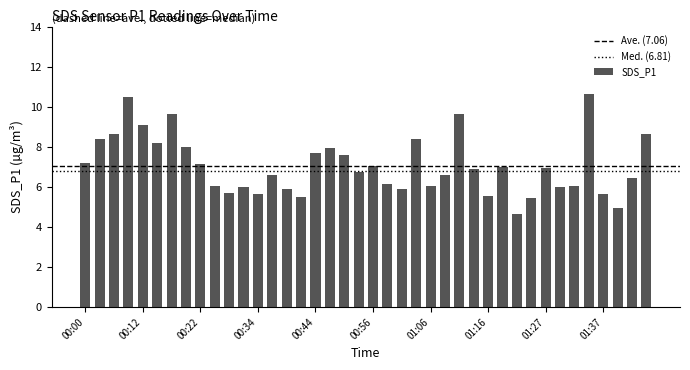

What is the difference between the maximum and second lowest values?

5.7